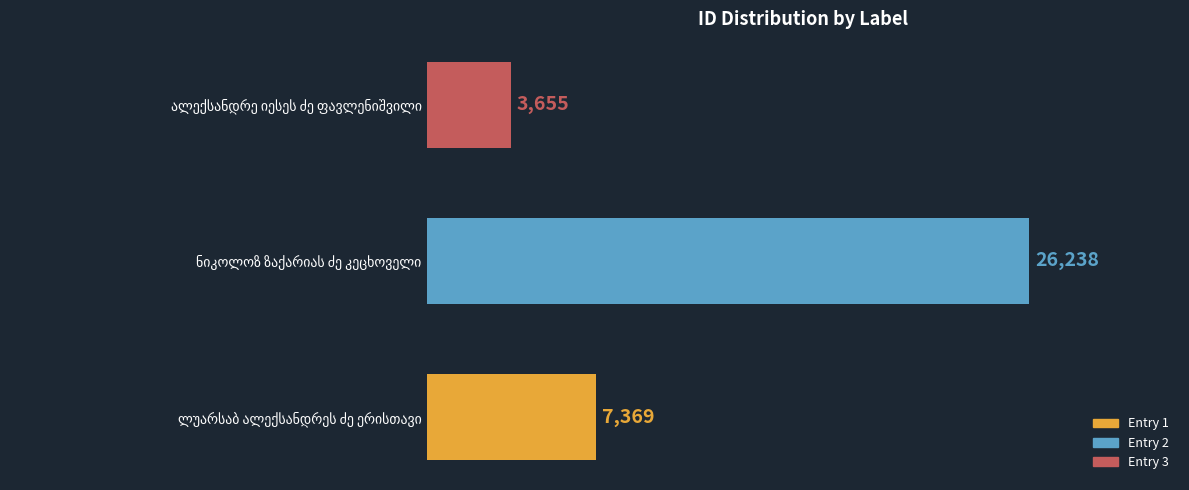

What is the average value?

12421